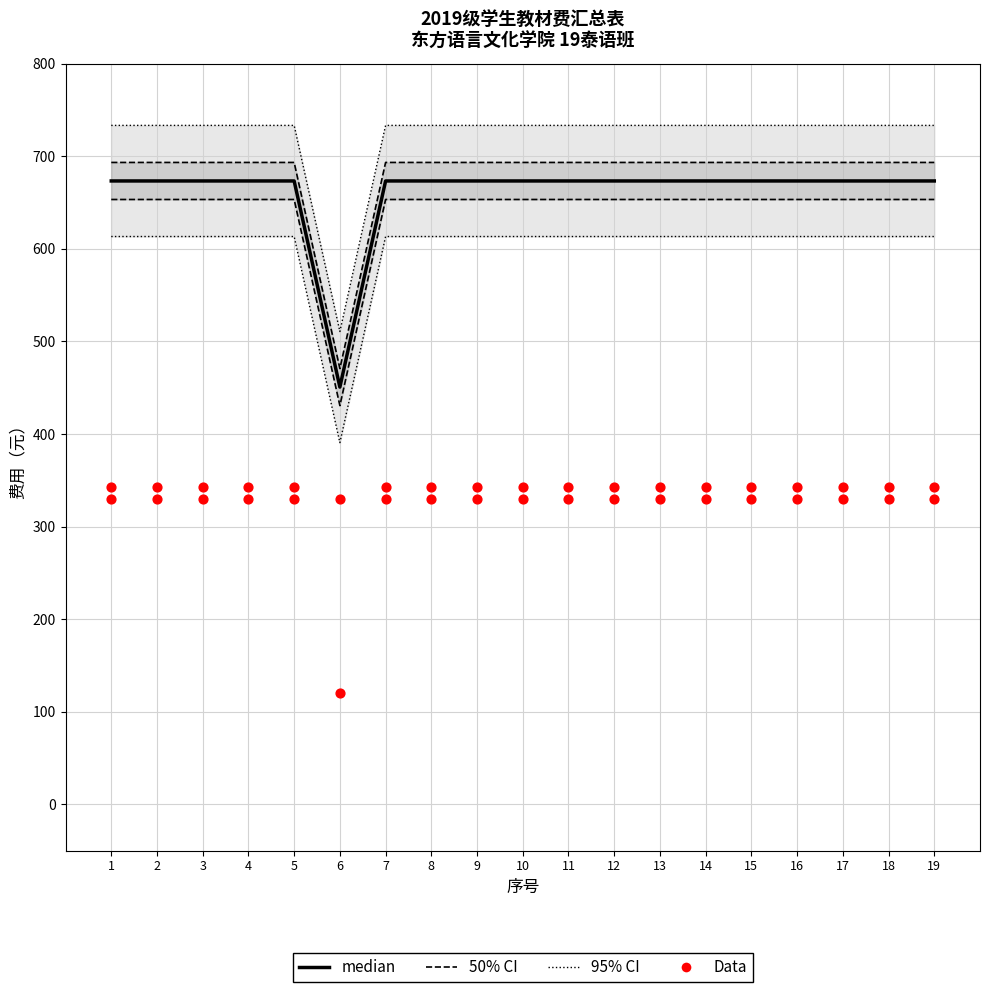

Is the value of 50% CI at 15 greater than the value of median at 3?

Yes